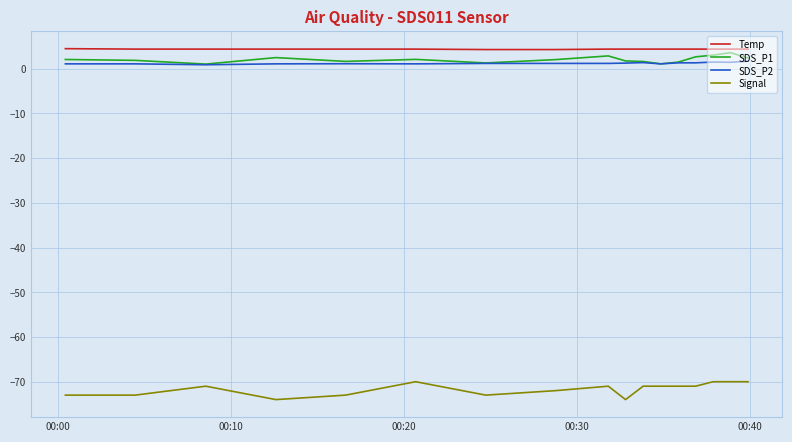

What is the smallest value displayed?

-74.0